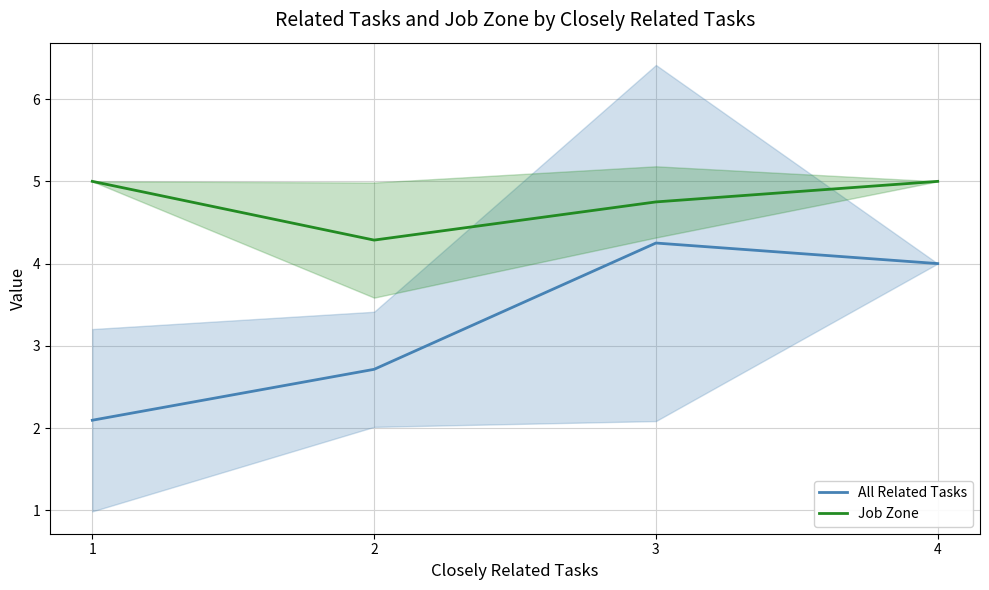

True or false: Job Zone and All Related Tasks cross at least once.

False